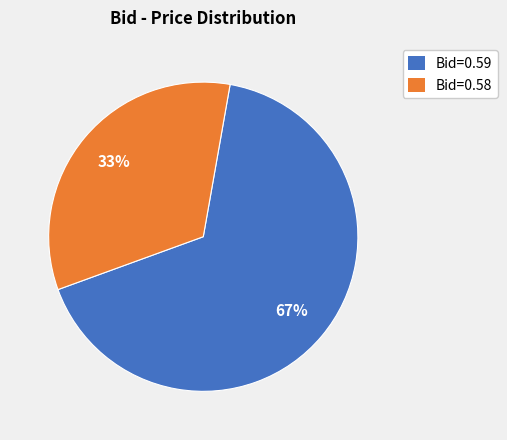

Does any single category account for the majority?

Yes